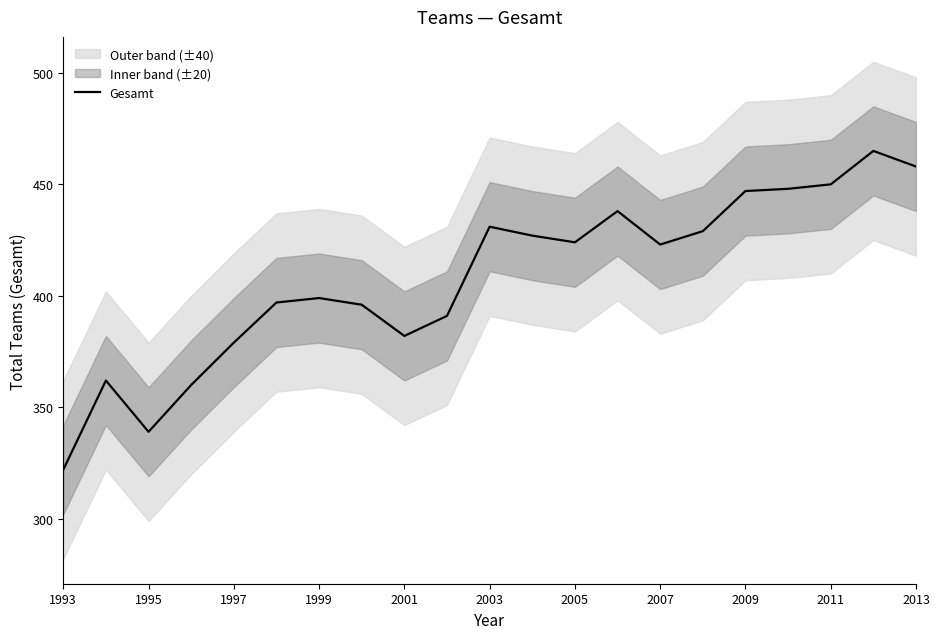

Which label corresponds to the smallest value in the chart?

1993